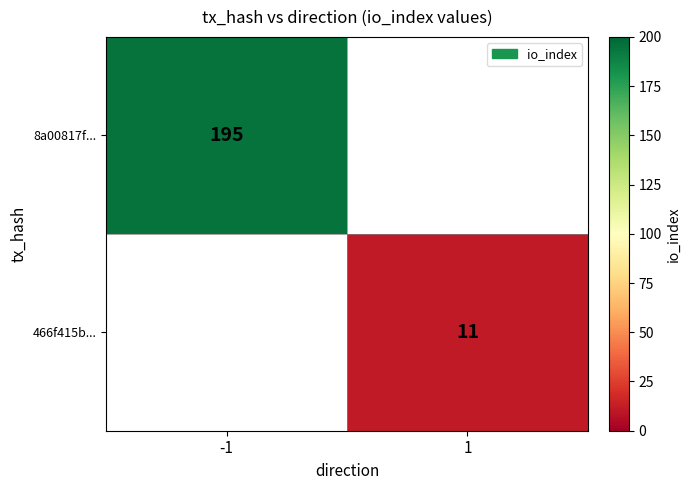

The 8a00817f... series shows 49.8 at -1. True or false?

False